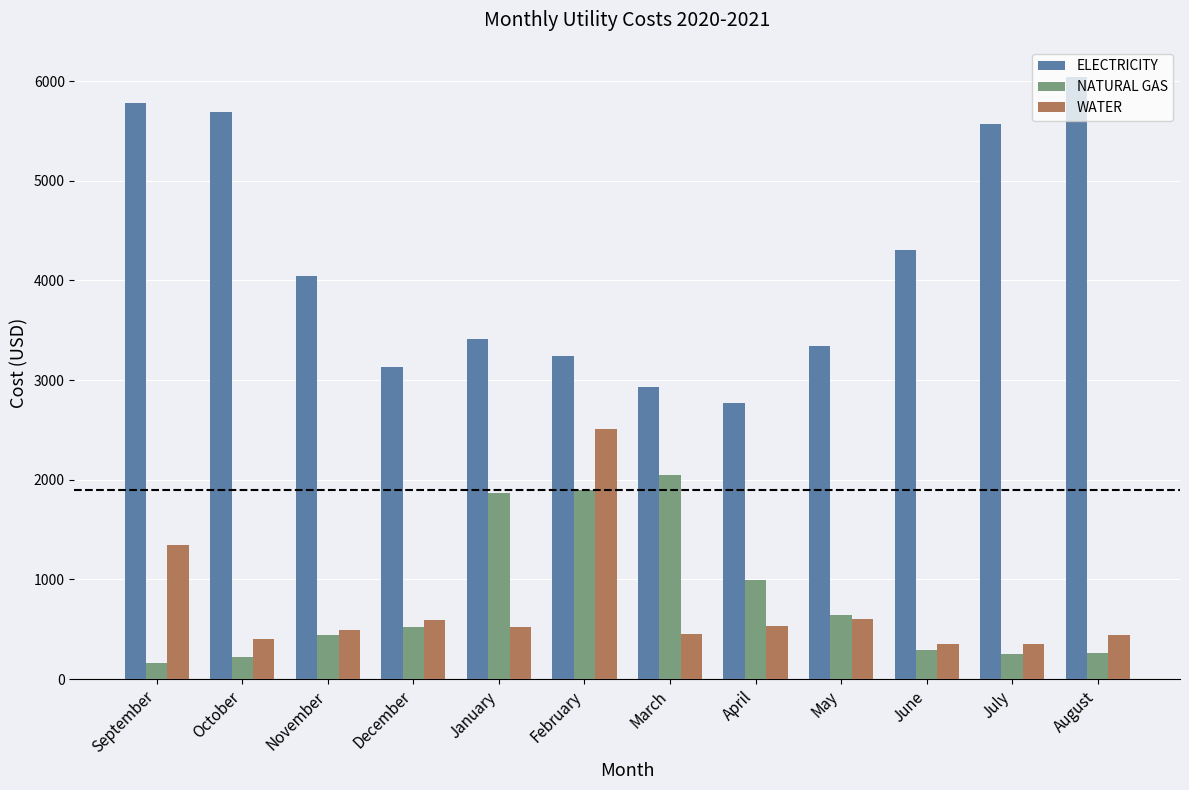

Rank the series at April from highest to lowest value.

ELECTRICITY, NATURAL GAS, WATER